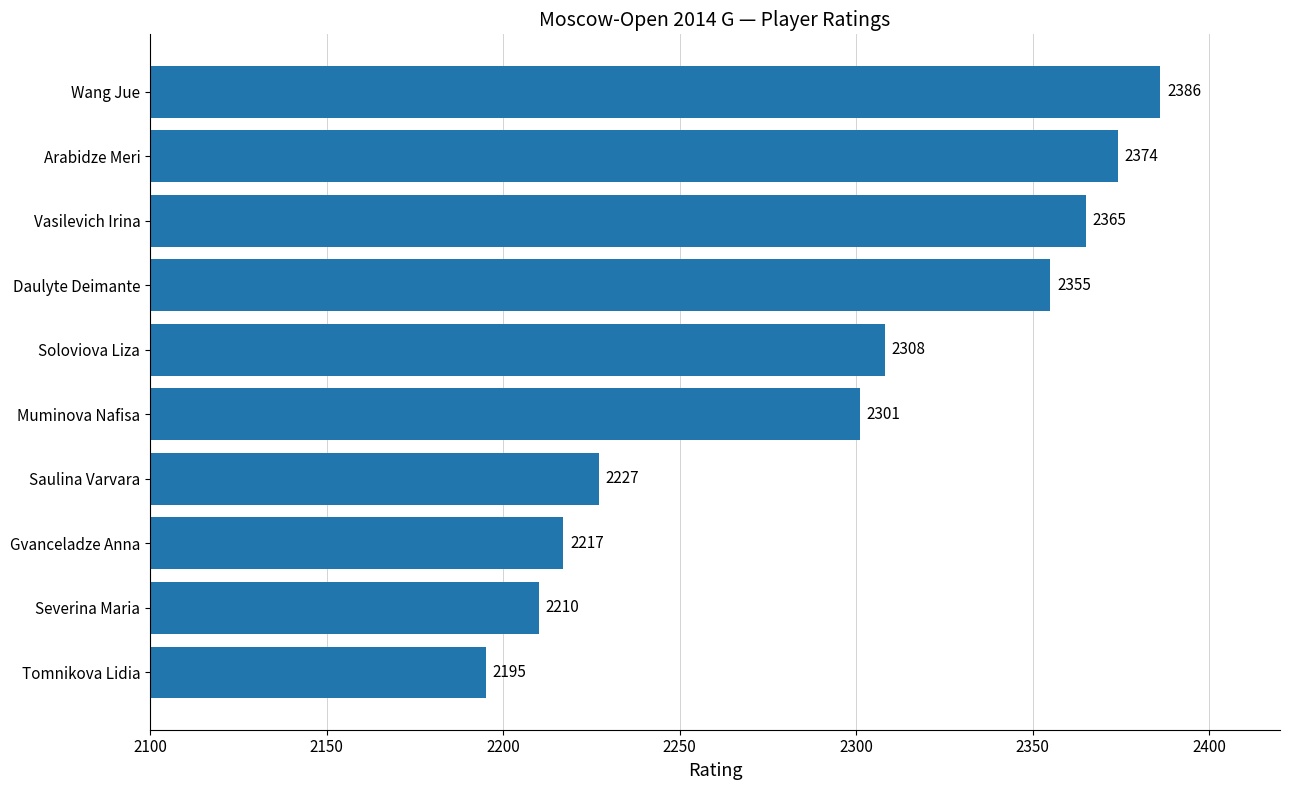

What is the difference between the maximum and second lowest values?

176